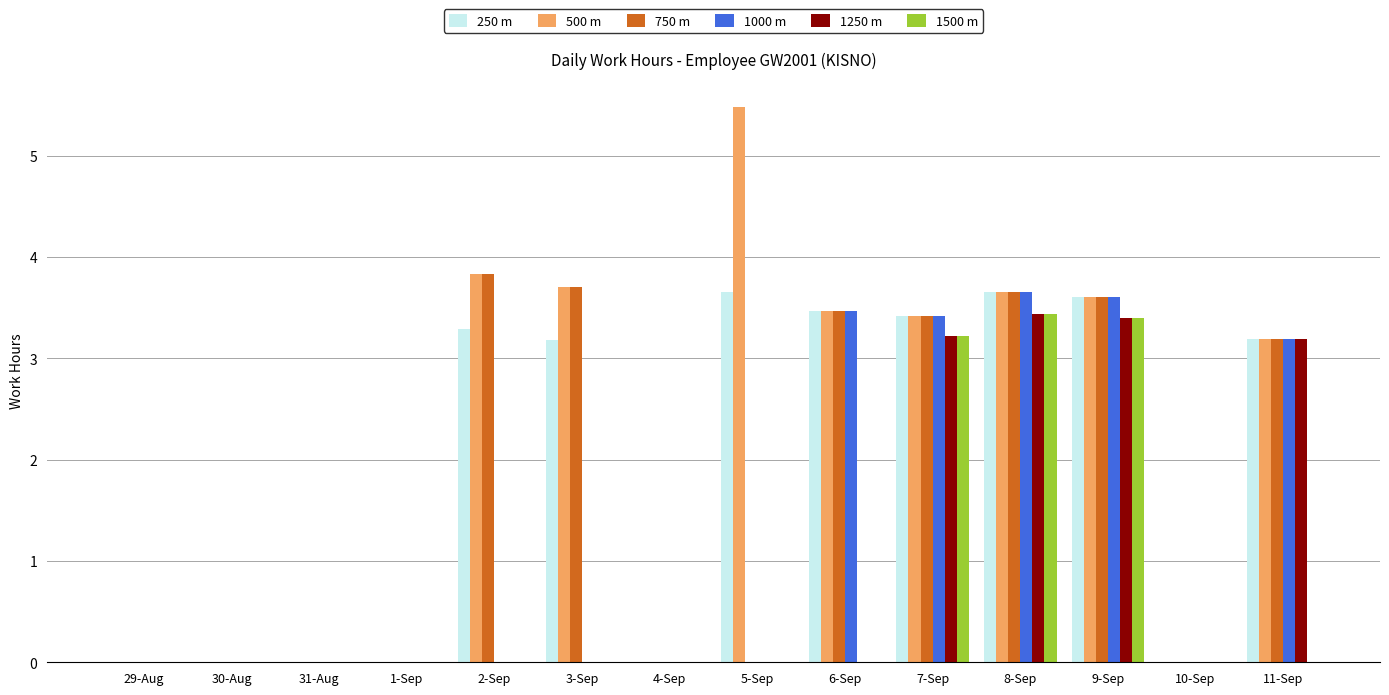

What is the greatest value displayed?

5.5